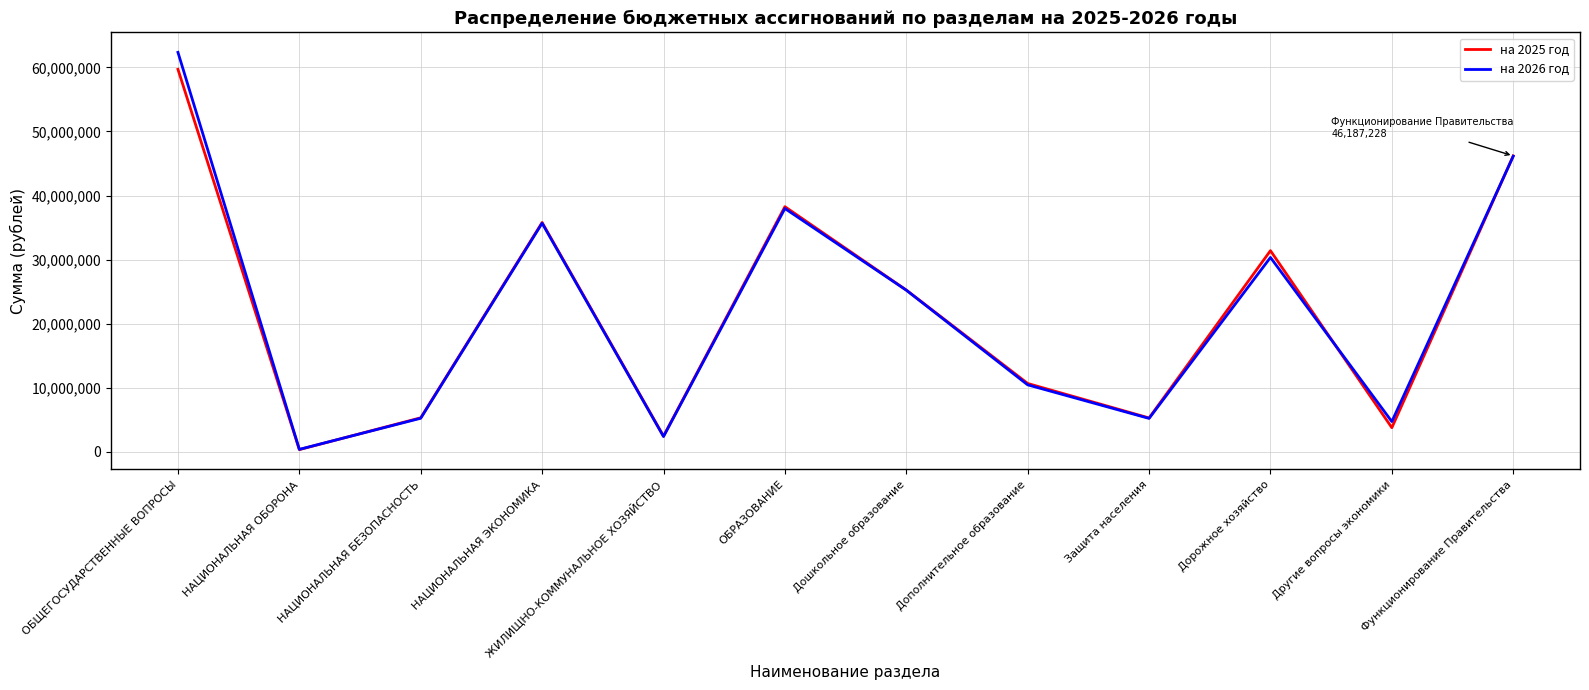

What value does the на 2025 год series have at НАЦИОНАЛЬНАЯ БЕЗОПАСНОСТЬ, to the nearest 10?

5334070